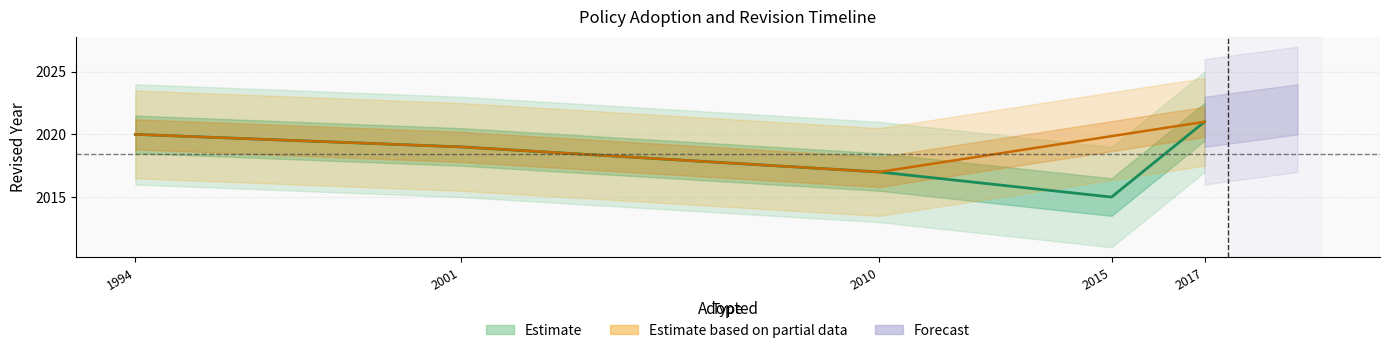

At which label does Adopted first exceed 2010?

2015